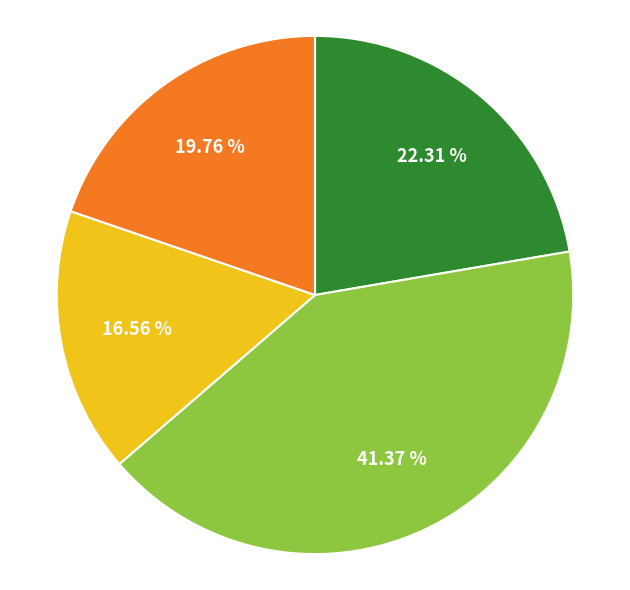

To the nearest percent, what is the difference between the largest and smallest slice percentages?

25%